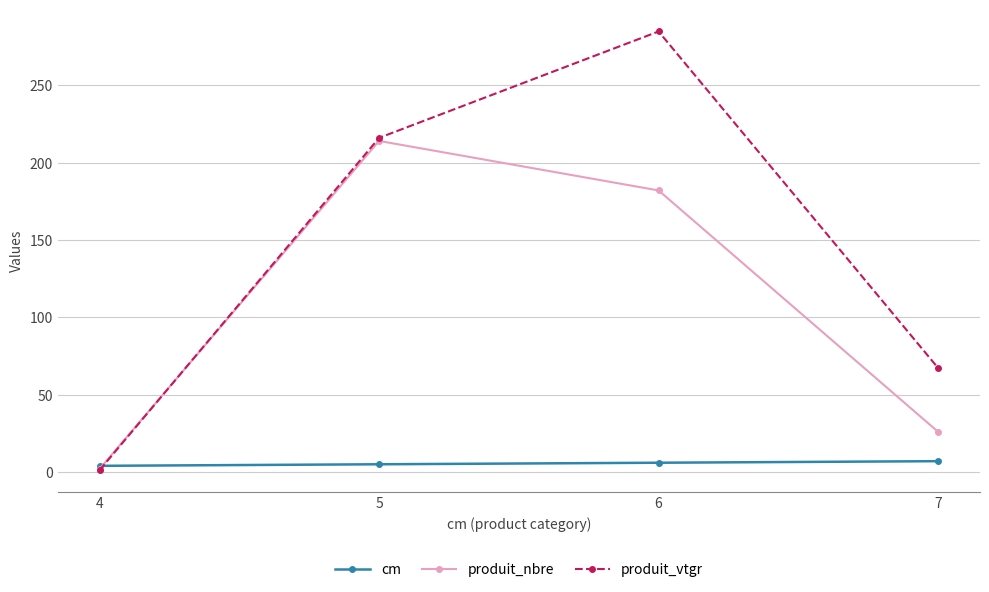

How many lines are shown in the chart?

3